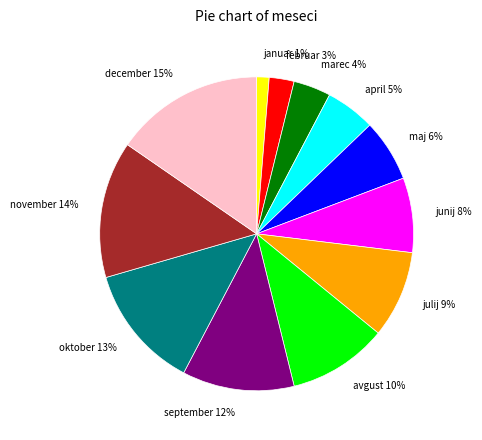

To the nearest percent, what portion does april represent?

5%